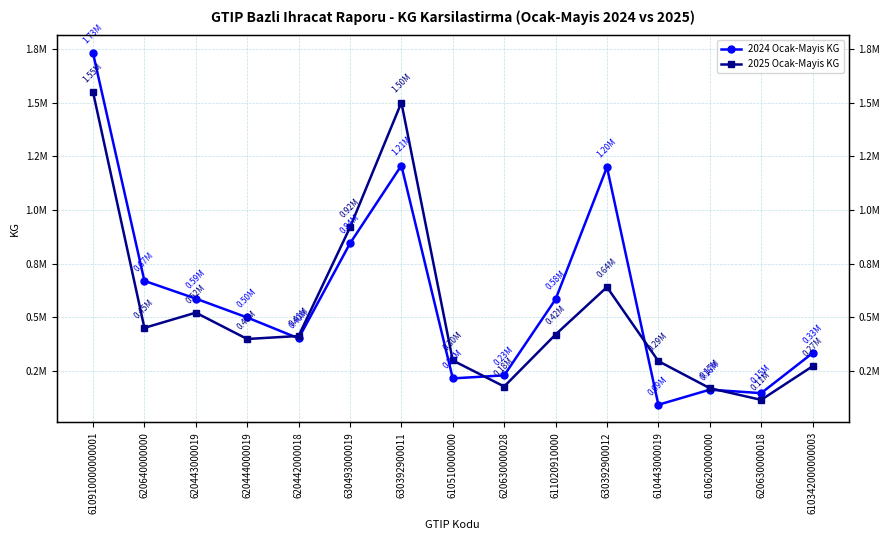

What is the minimum value for 2025 Ocak-Mayis KG?

114020.9